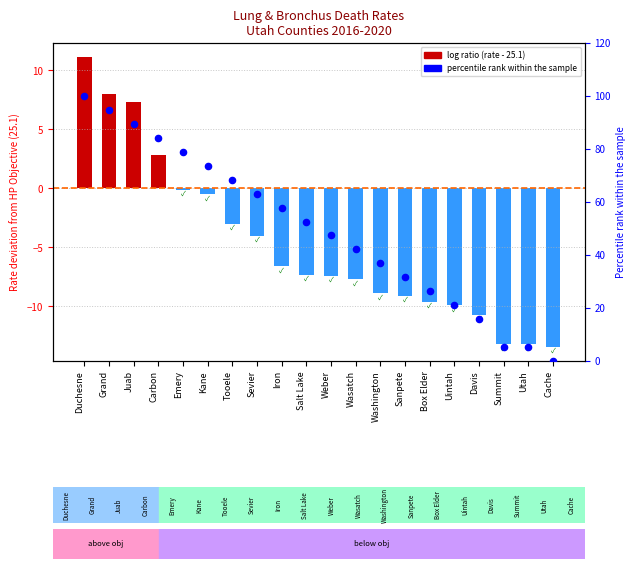

At which category is the sum across all series the highest?

Duchesne